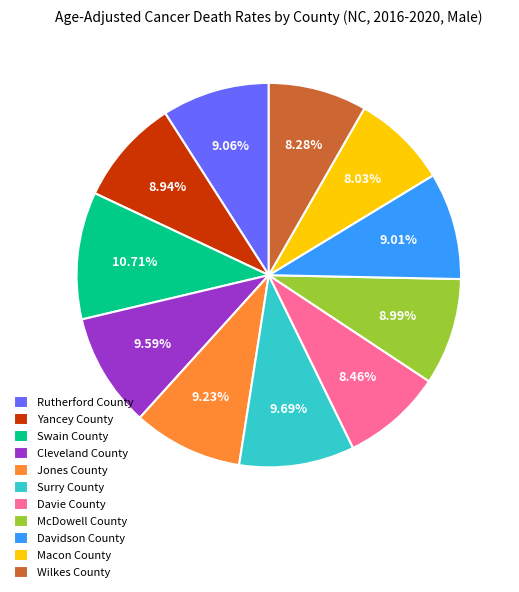

Approximately how many times larger is the value at Cleveland County compared to Yancey County?

1.1